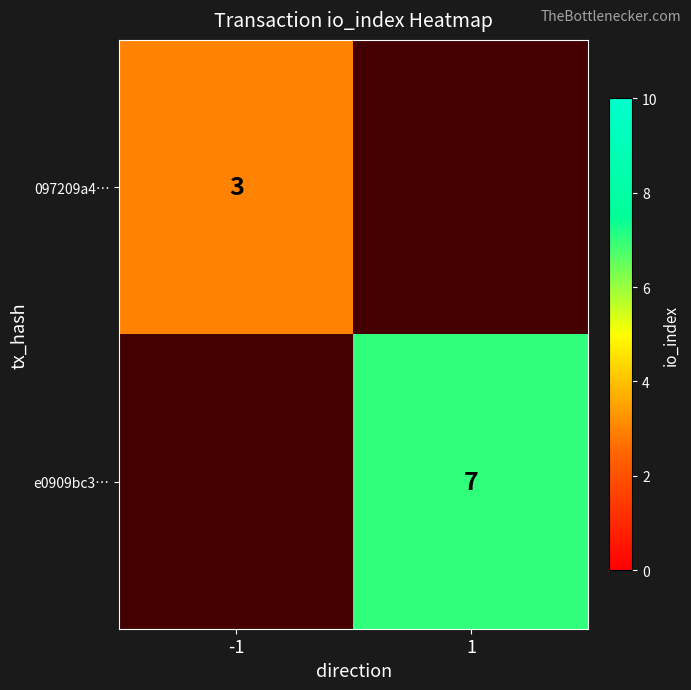

True or false: 097209a4… has a value of 5 at -1.

False